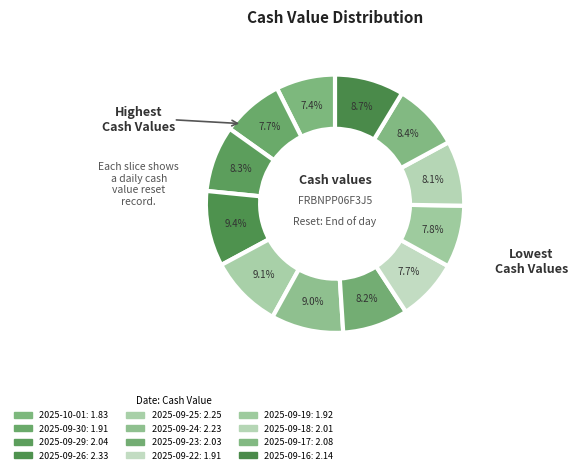

Which slice is the largest?

2025-09-26